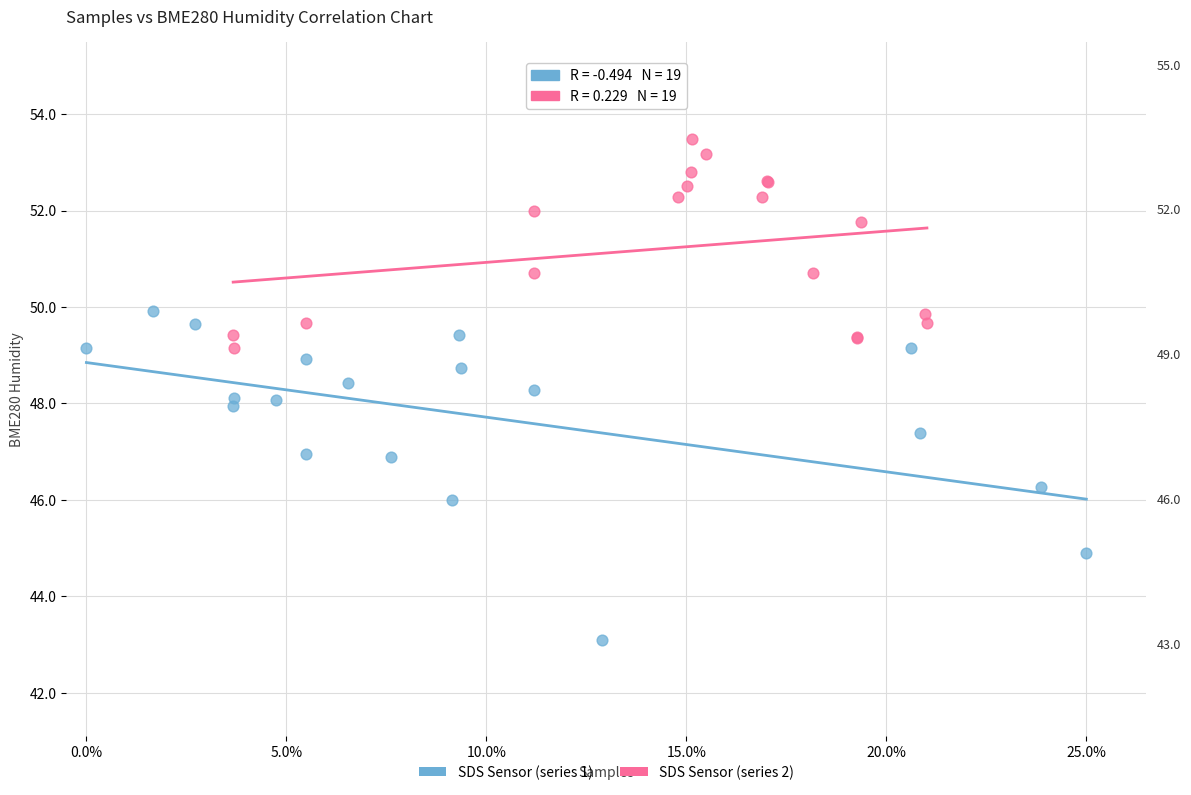

Which series has the largest Y range (max minus min)?

SDS Sensor (series 1)